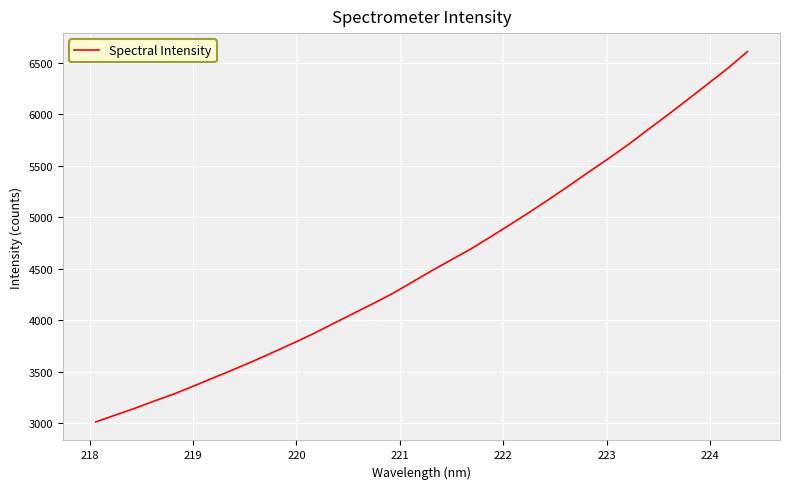

What is the greatest value displayed?

6605.6